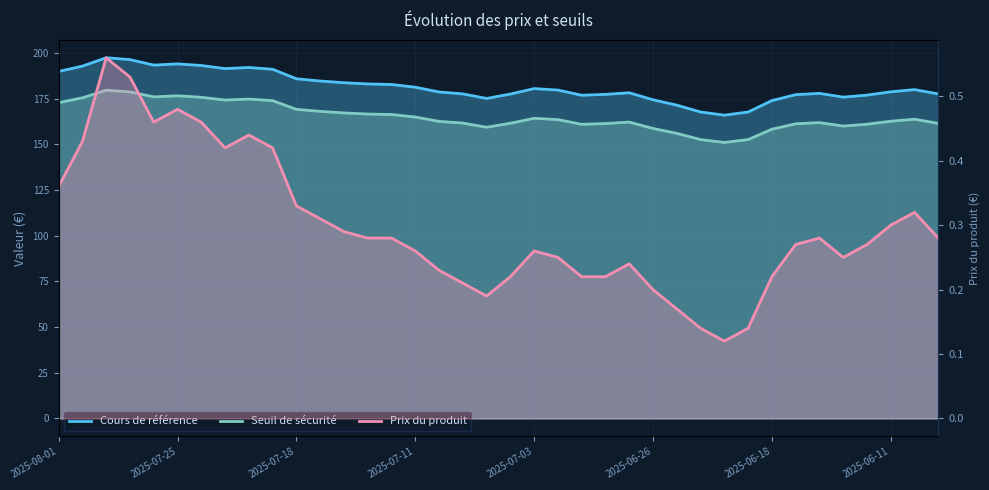

True or false: Seuil de sécurité and Cours de référence intersect in this chart.

False